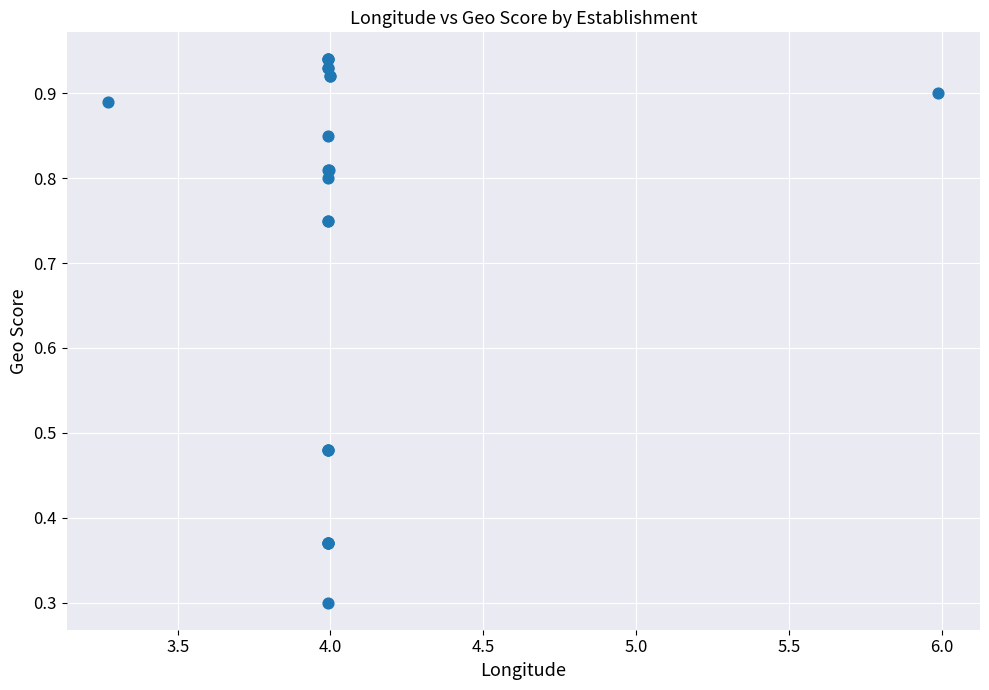

What Y value in the scatter plot is closest to 0?

0.3